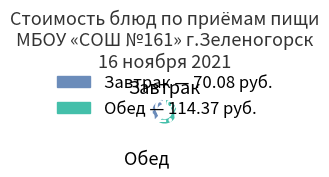

Does any single category account for the majority?

Yes